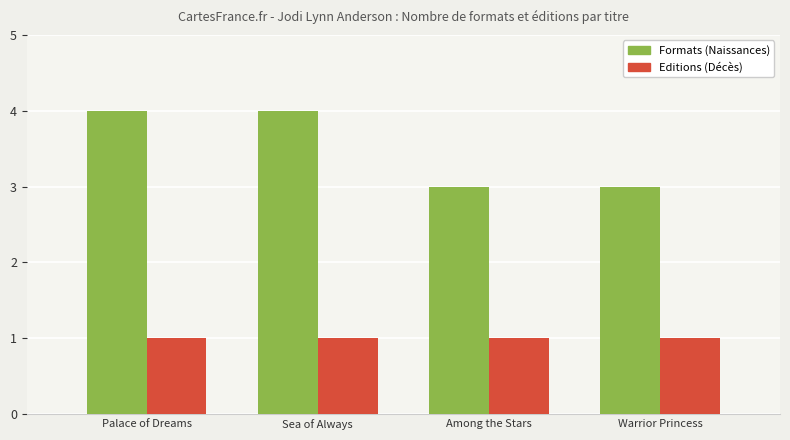

The value of Formats (Naissances) at Among the Stars is 3. True or false?

True